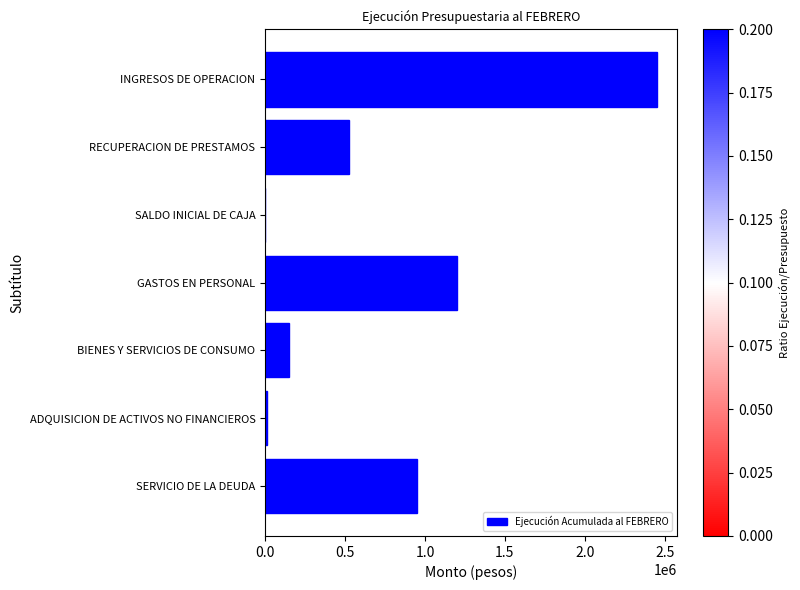

What is the sum of all values?

5292654